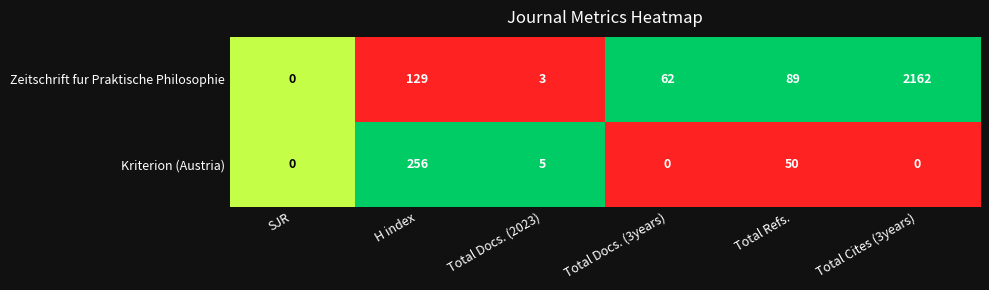

What is the greatest value displayed?

2162